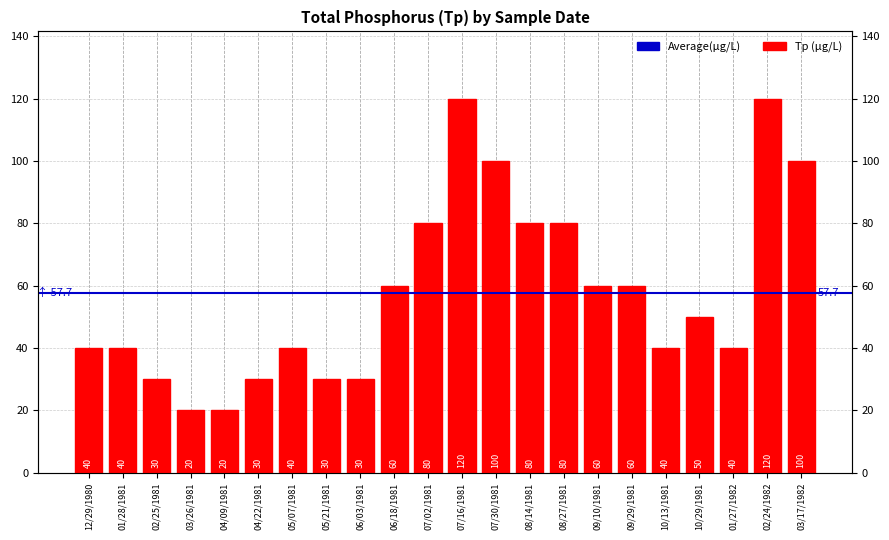

Where is the data nearest to the value 70?

06/18/1981